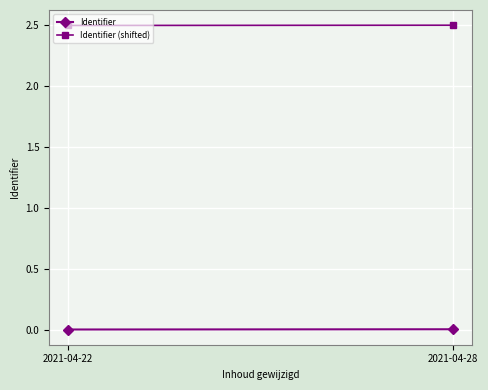

What is the maximum value shown in the chart?

2.5